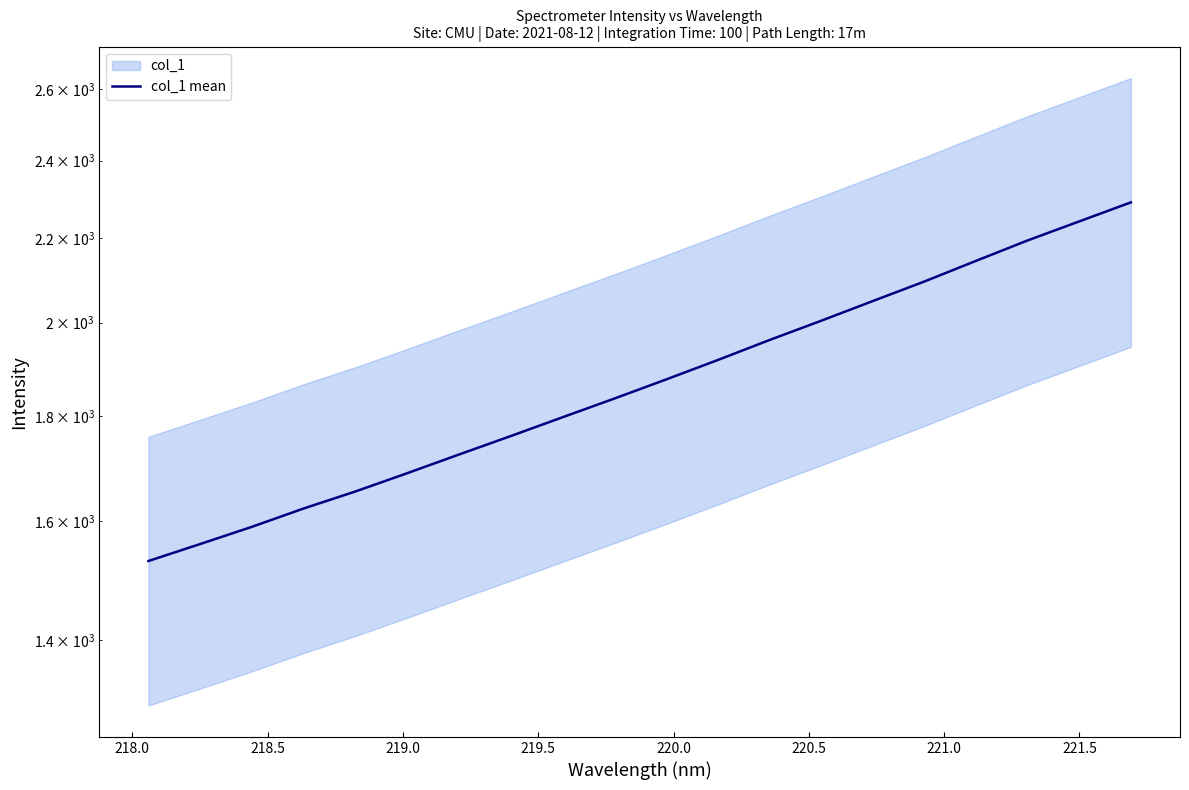

How many data points are less than 1875?

10